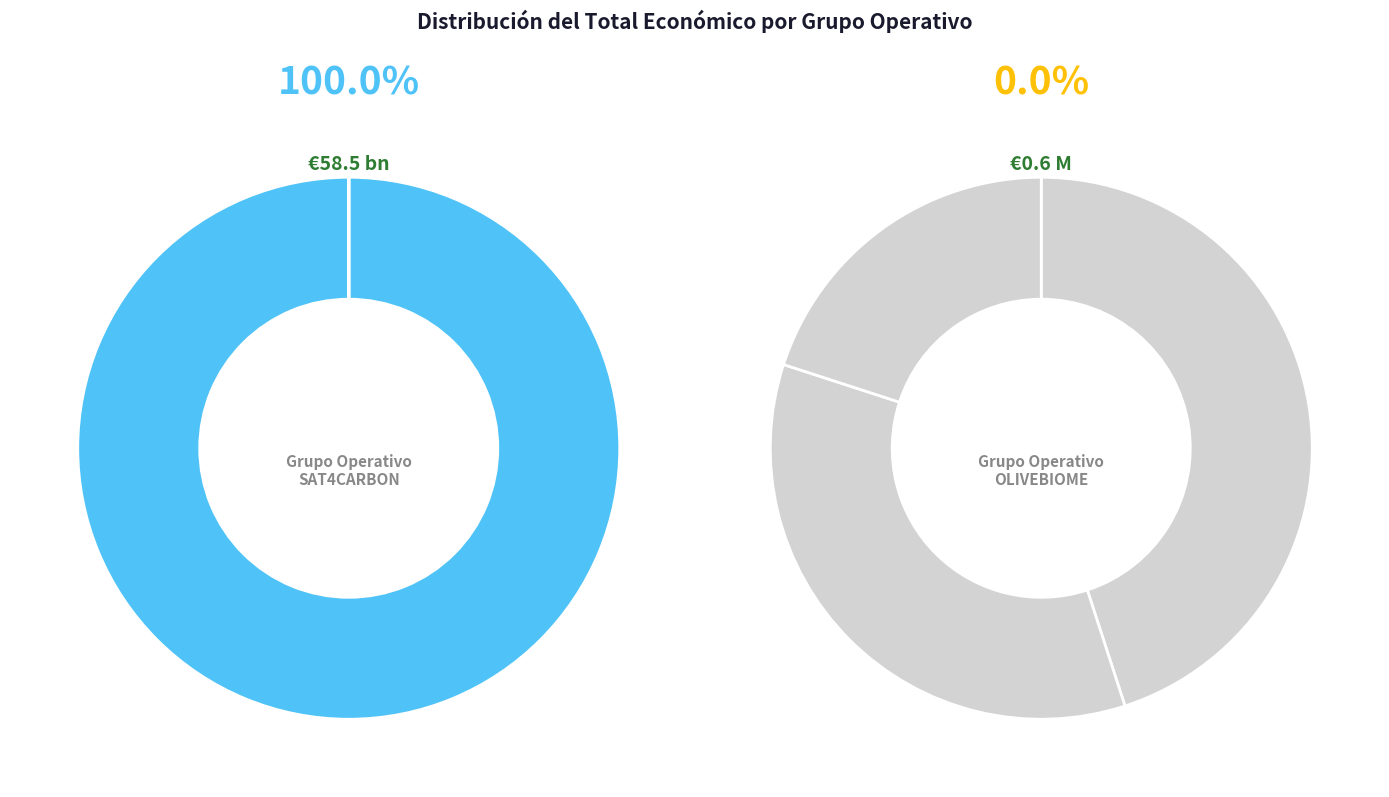

Does any single category account for the majority?

Yes